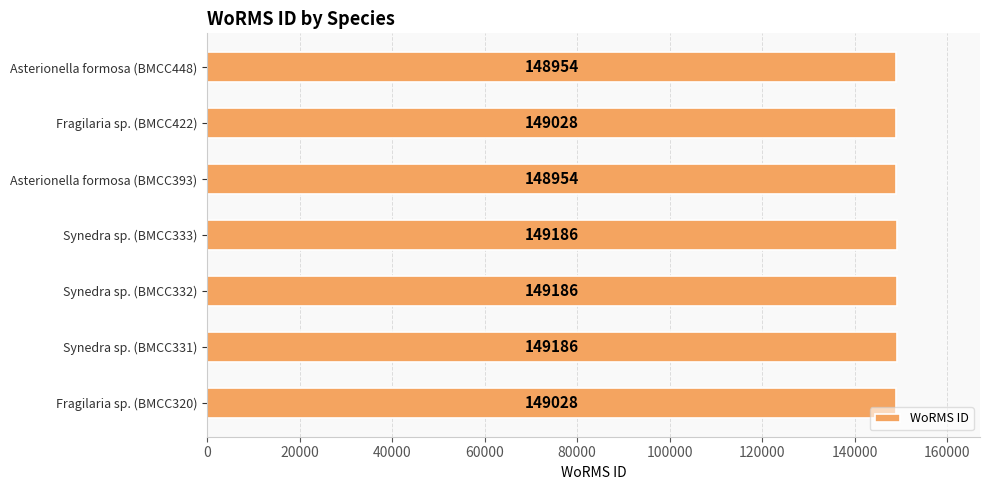

Reading top to bottom, list all the values displayed in this chart.

Asterionella formosa (BMCC448)=148954	Fragilaria sp. (BMCC422)=149028	Asterionella formosa (BMCC393)=148954	Synedra sp. (BMCC333)=149186	Synedra sp. (BMCC332)=149186	Synedra sp. (BMCC331)=149186	Fragilaria sp. (BMCC320)=149028